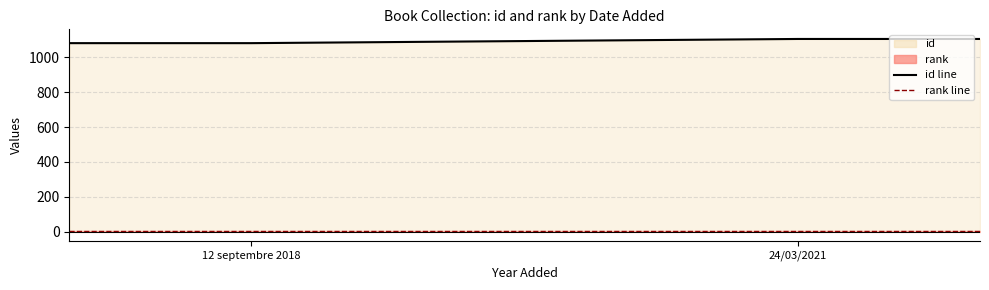

What is the sum of all rank line values?

4